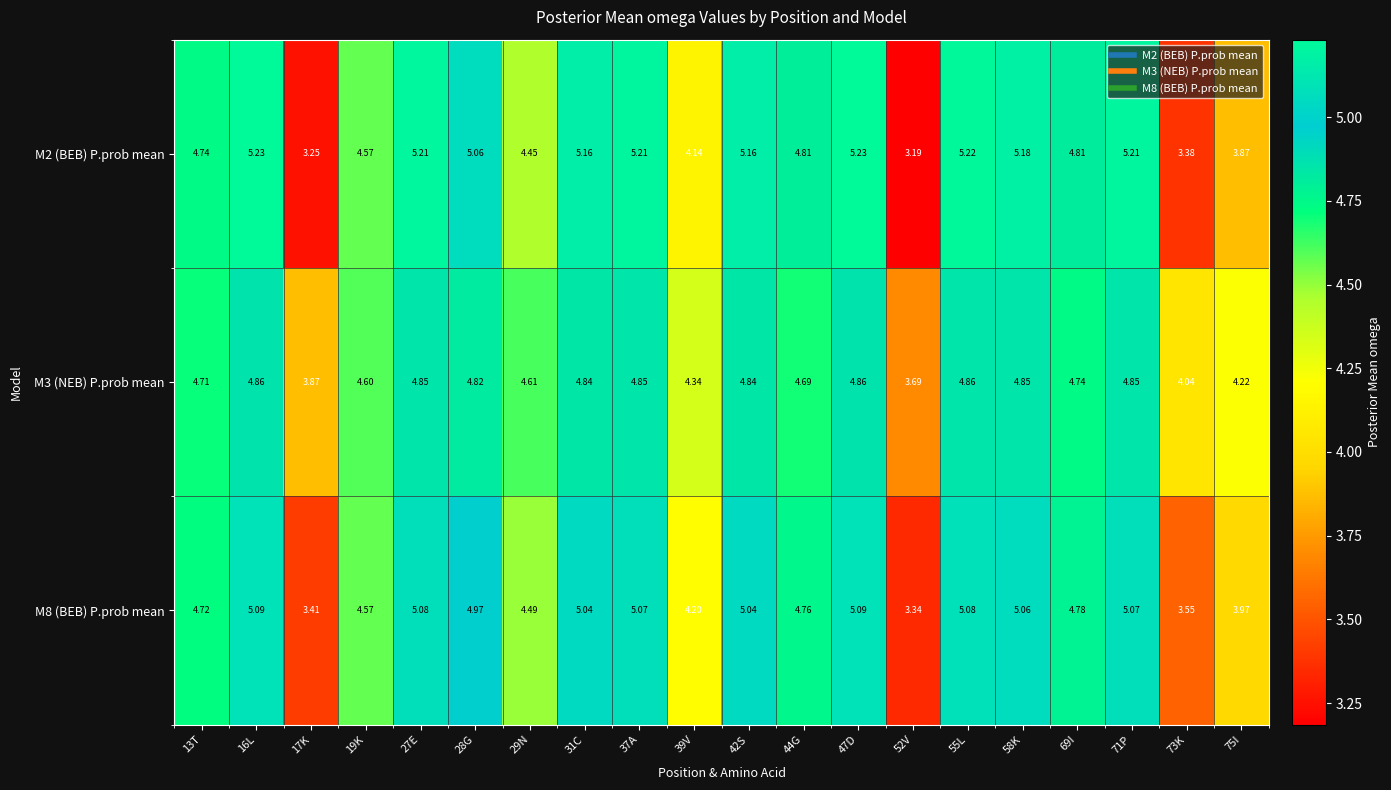

What is the greatest value displayed?

5.2